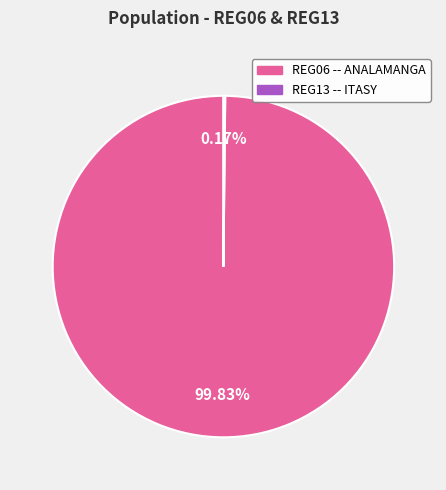

Is it true that REG06 -- ANALAMANGA is 100% of the pie?

True